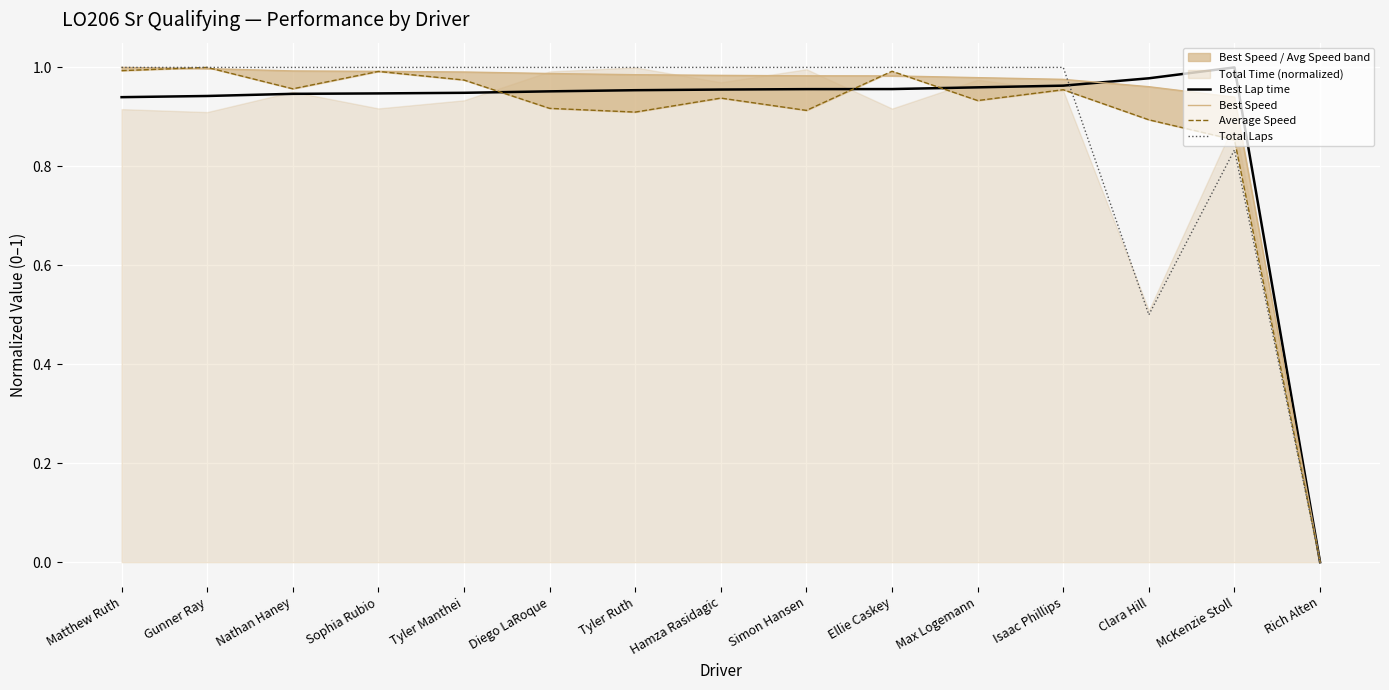

The Average Speed series shows 0.3 at Sophia Rubio. True or false?

False